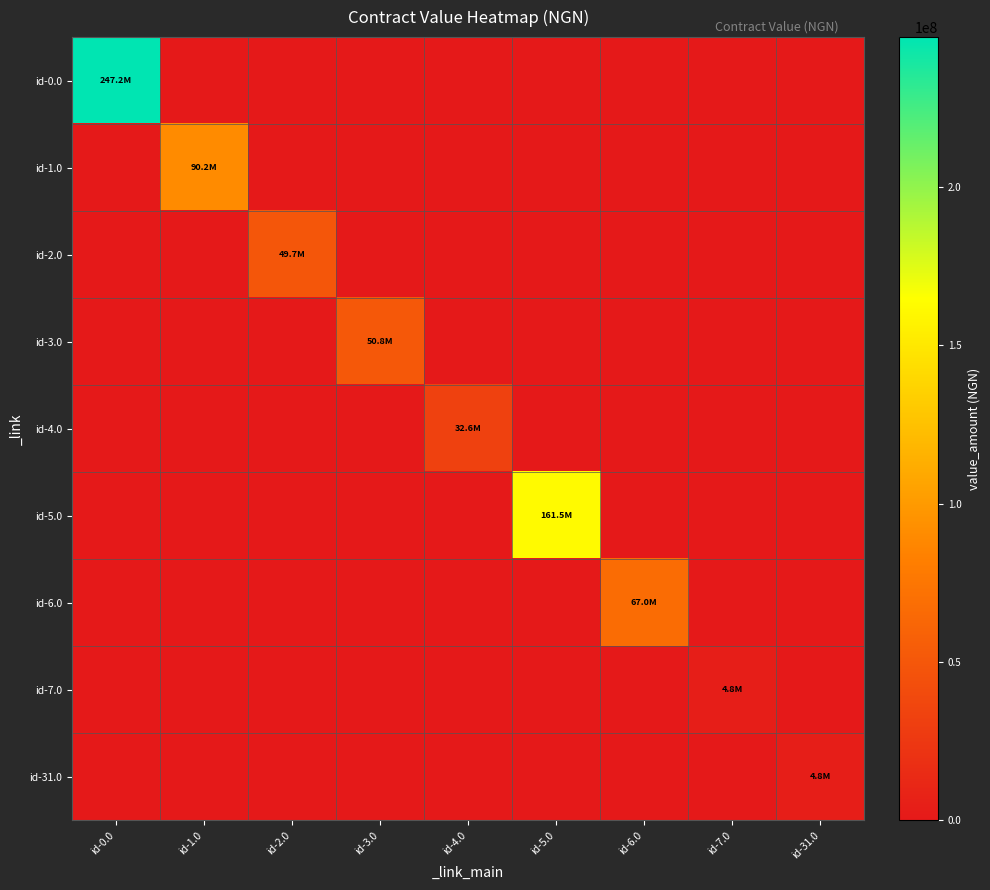

At which category does the chart reach its minimum across all series?

id-1.0